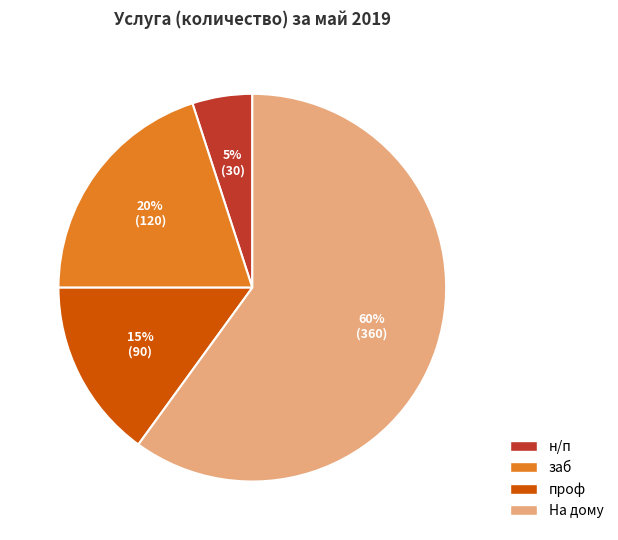

Rank the categories by value from highest to lowest.

На дому, заб, проф, н/п